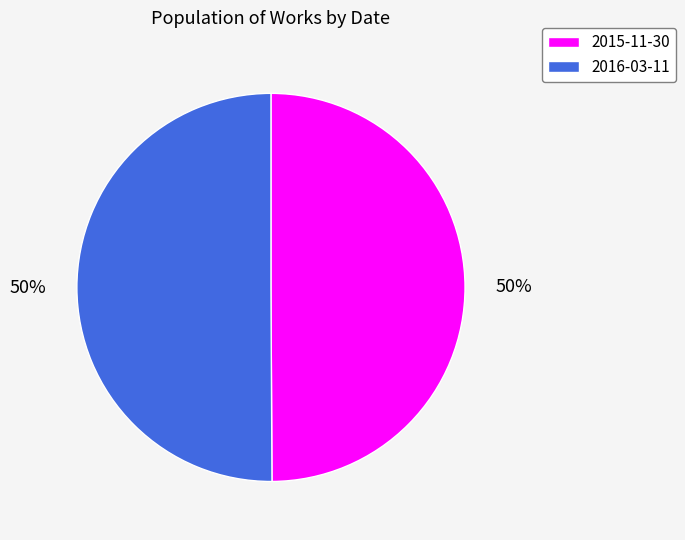

To the nearest percent, what is the combined percentage of 2015-11-30 and 2016-03-11?

100%